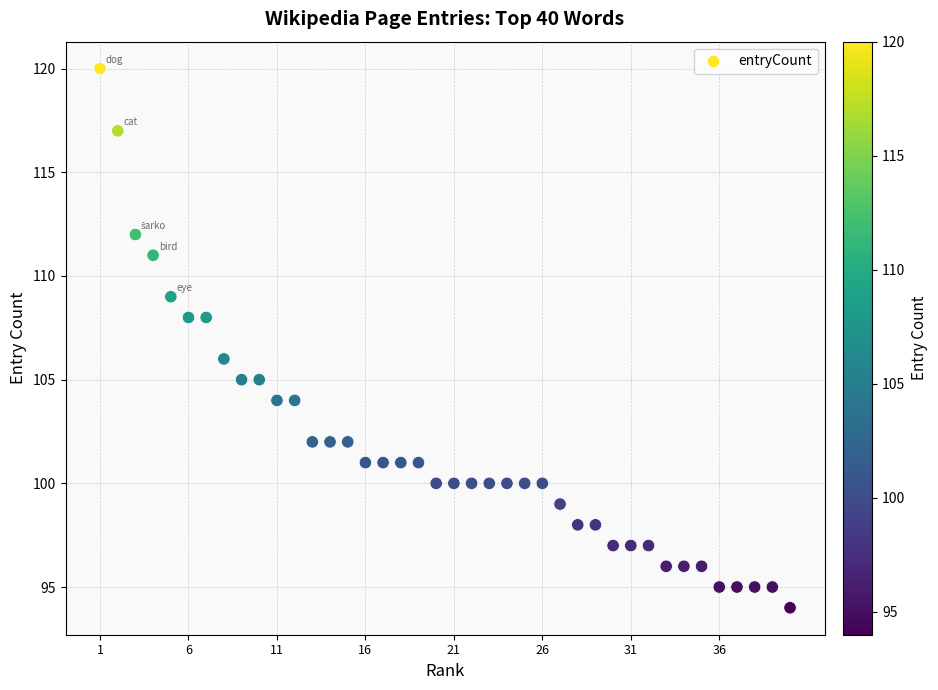

What is the range of Y values (max minus min)?

26